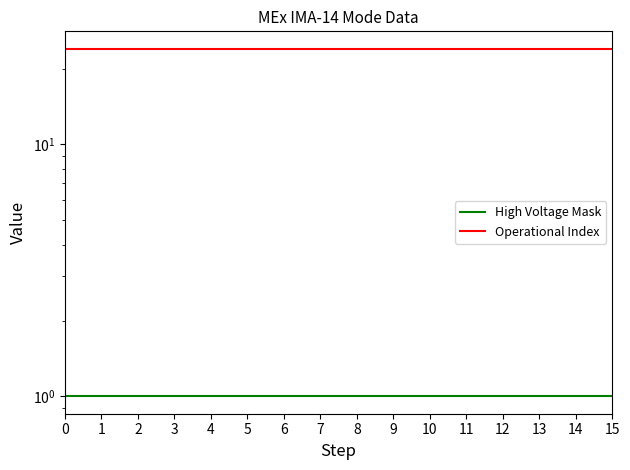

True or false: Operational Index and High Voltage Mask intersect in this chart.

False